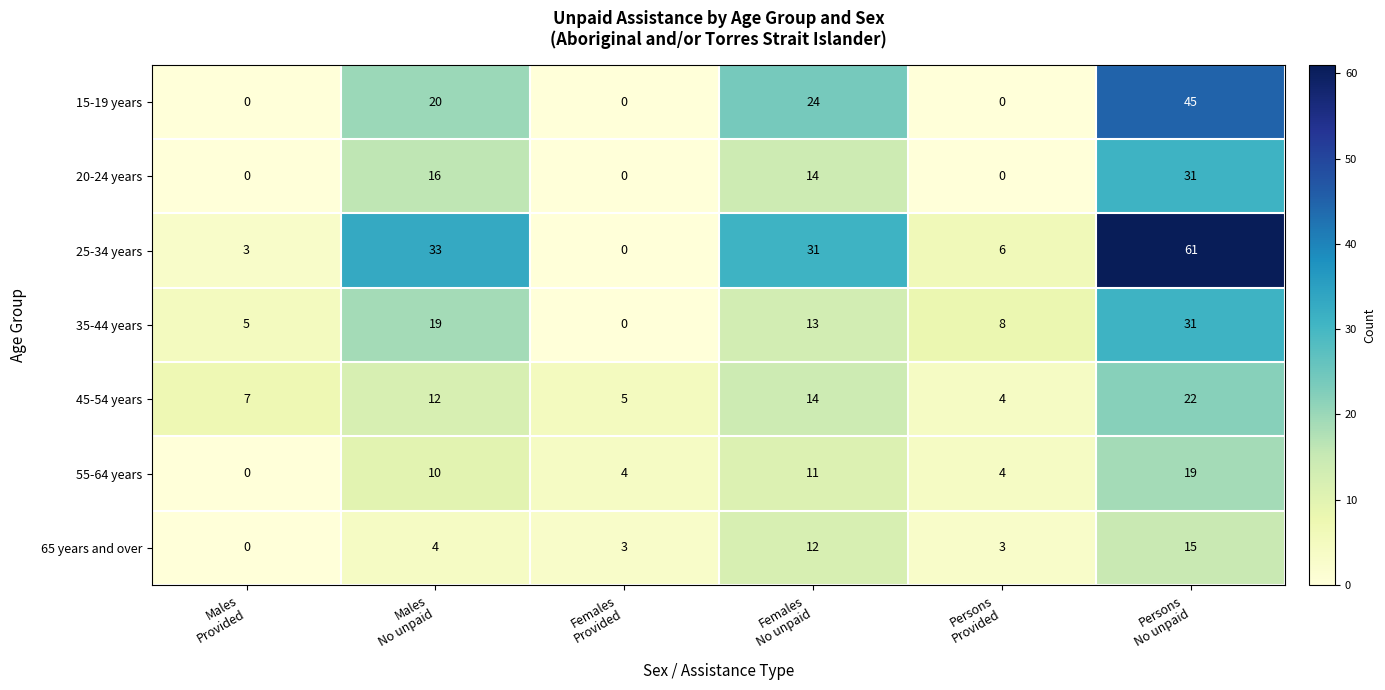

What is the maximum value for 65 years and over?

15